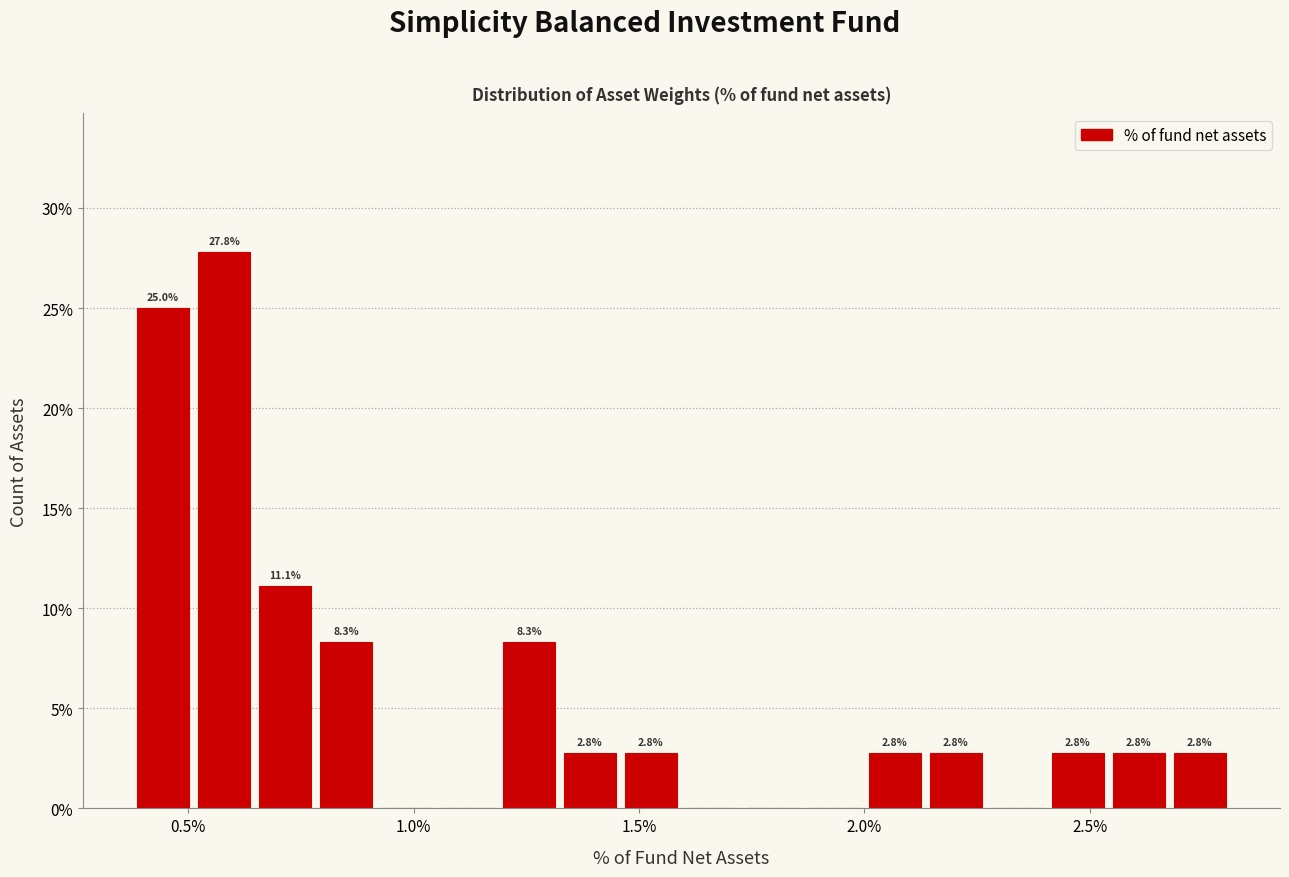

Read against the x-axis, roughly where is the centre of the tallest bar?

0.60